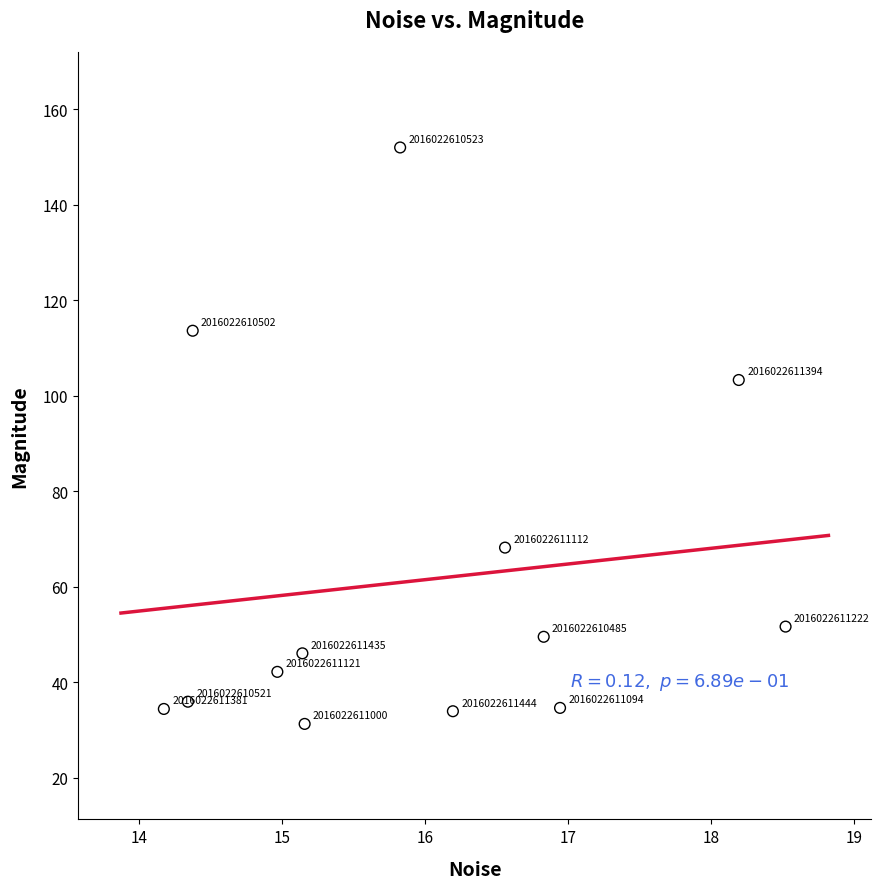

What Y value in the scatter plot is closest to 91?

103.3